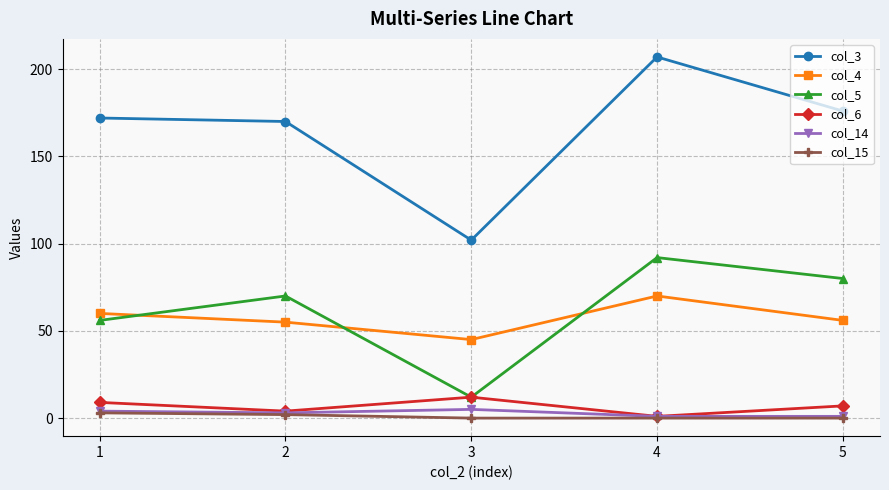

Which series has the largest total across all categories?

col_3